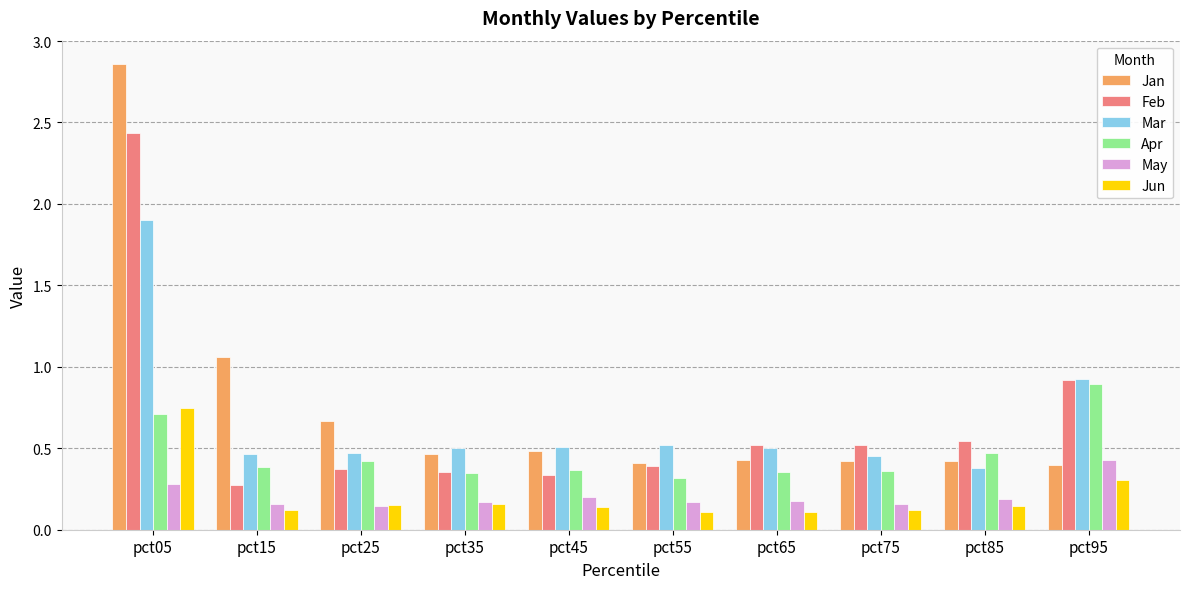

Count the May values in the range 0 to 1.

10